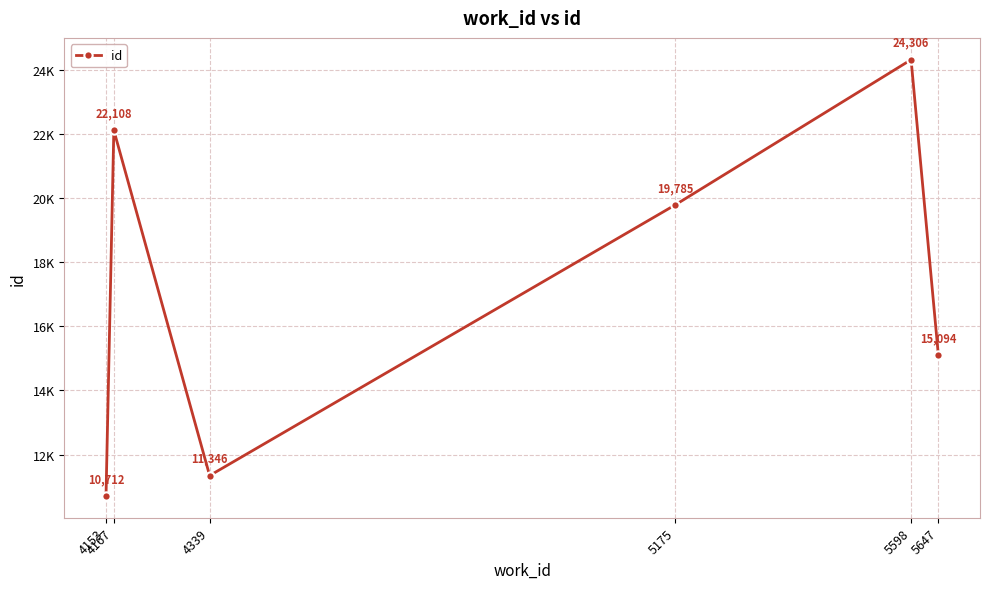

Is this an area chart (filled region under the line)?

No